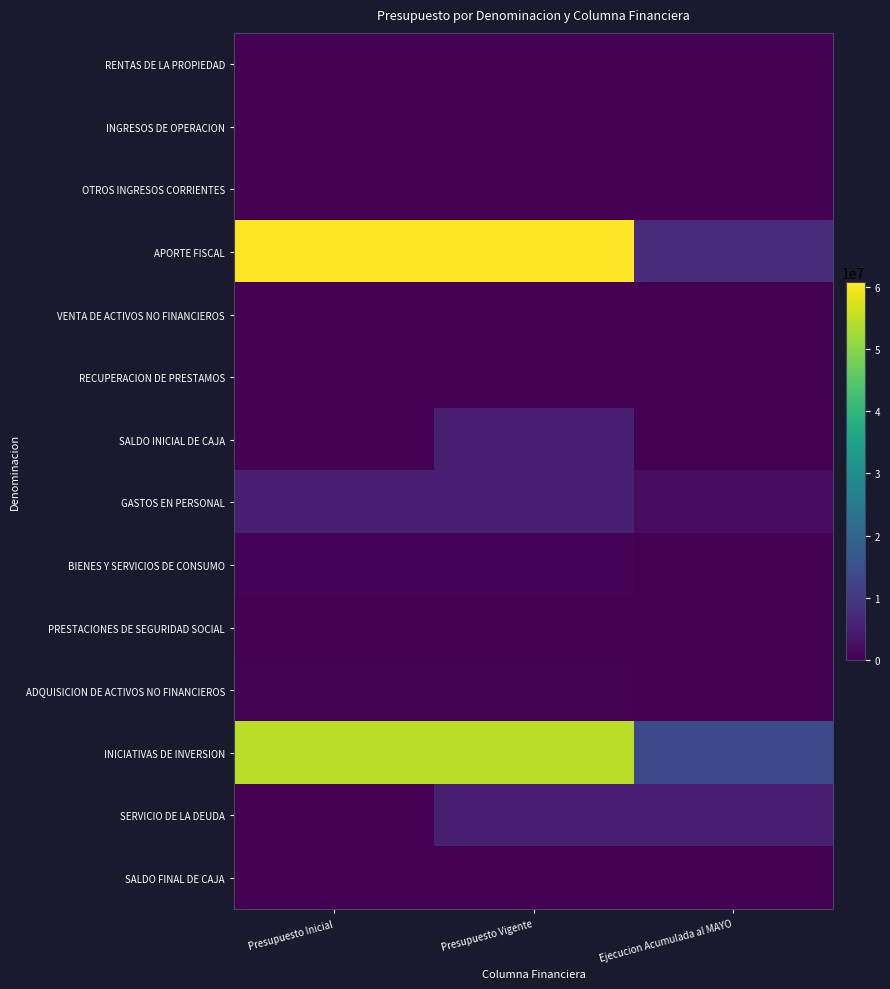

Reading left to right, what are all the values shown in this chart?

RENTAS DE LA PROPIEDAD: Presupuesto Inicial=6174	Presupuesto Vigente=6174	Ejecucion Acumulada al MAYO=2742
INGRESOS DE OPERACION: Presupuesto Inicial=3087	Presupuesto Vigente=3087	Ejecucion Acumulada al MAYO=1431
OTROS INGRESOS CORRIENTES: Presupuesto Inicial=133770	Presupuesto Vigente=133770	Ejecucion Acumulada al MAYO=156673
APORTE FISCAL: Presupuesto Inicial=60685309	Presupuesto Vigente=60744106	Ejecucion Acumulada al MAYO=7575000
VENTA DE ACTIVOS NO FINANCIEROS: Presupuesto Inicial=2058	Presupuesto Vigente=2058	Ejecucion Acumulada al MAYO=0
RECUPERACION DE PRESTAMOS: Presupuesto Inicial=0	Presupuesto Vigente=0	Ejecucion Acumulada al MAYO=44211
SALDO INICIAL DE CAJA: Presupuesto Inicial=10000	Presupuesto Vigente=5305656	Ejecucion Acumulada al MAYO=0
GASTOS EN PERSONAL: Presupuesto Inicial=5326282	Presupuesto Vigente=5385079	Ejecucion Acumulada al MAYO=2118573
BIENES Y SERVICIOS DE CONSUMO: Presupuesto Inicial=566611	Presupuesto Vigente=566611	Ejecucion Acumulada al MAYO=179195
PRESTACIONES DE SEGURIDAD SOCIAL: Presupuesto Inicial=55354	Presupuesto Vigente=55354	Ejecucion Acumulada al MAYO=8345
ADQUISICION DE ACTIVOS NO FINANCIEROS: Presupuesto Inicial=336595	Presupuesto Vigente=336595	Ejecucion Acumulada al MAYO=47660
INICIATIVAS DE INVERSION: Presupuesto Inicial=54544556	Presupuesto Vigente=54544556	Ejecucion Acumulada al MAYO=13543067
SERVICIO DE LA DEUDA: Presupuesto Inicial=1000	Presupuesto Vigente=5296656	Ejecucion Acumulada al MAYO=5305656
SALDO FINAL DE CAJA: Presupuesto Inicial=10000	Presupuesto Vigente=10000	Ejecucion Acumulada al MAYO=0